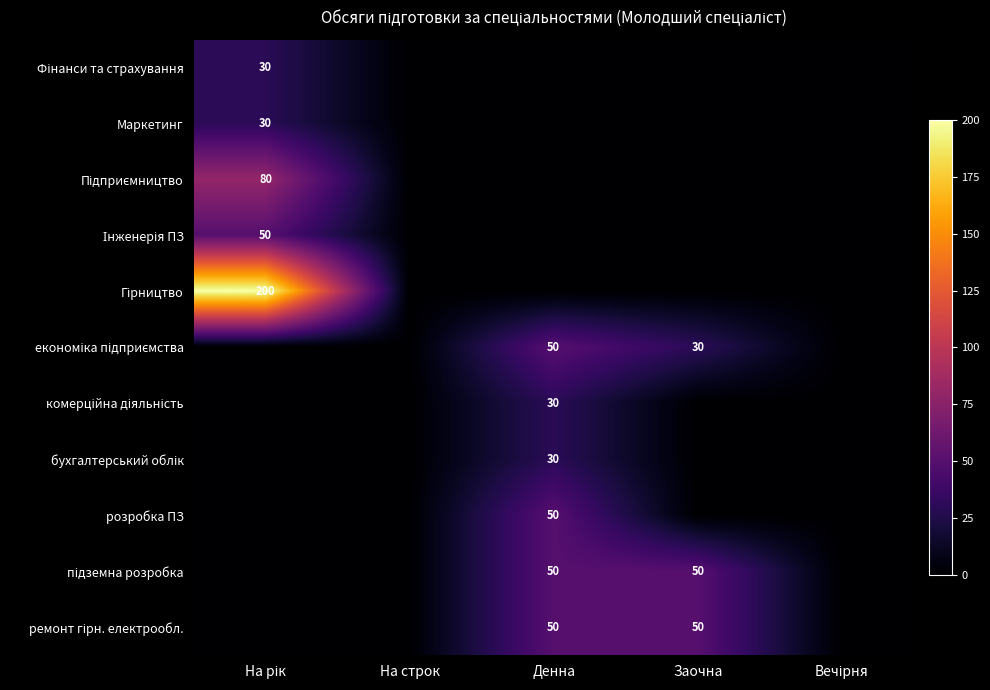

Is it true that розробка ПЗ equals 50 at Денна?

True